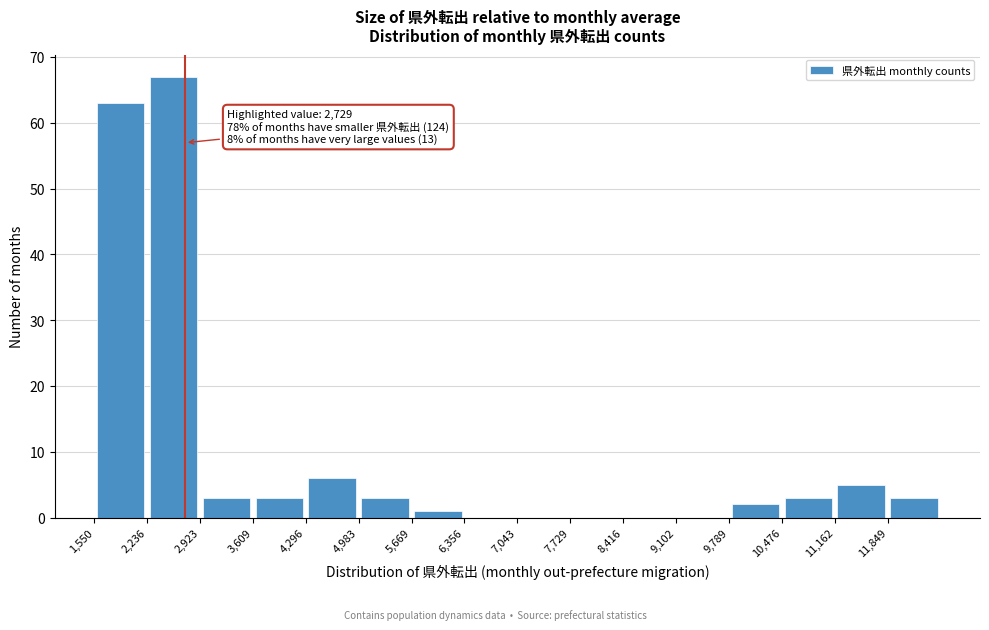

Over which range of the x-axis is the bar tallest?

2200 to 2900